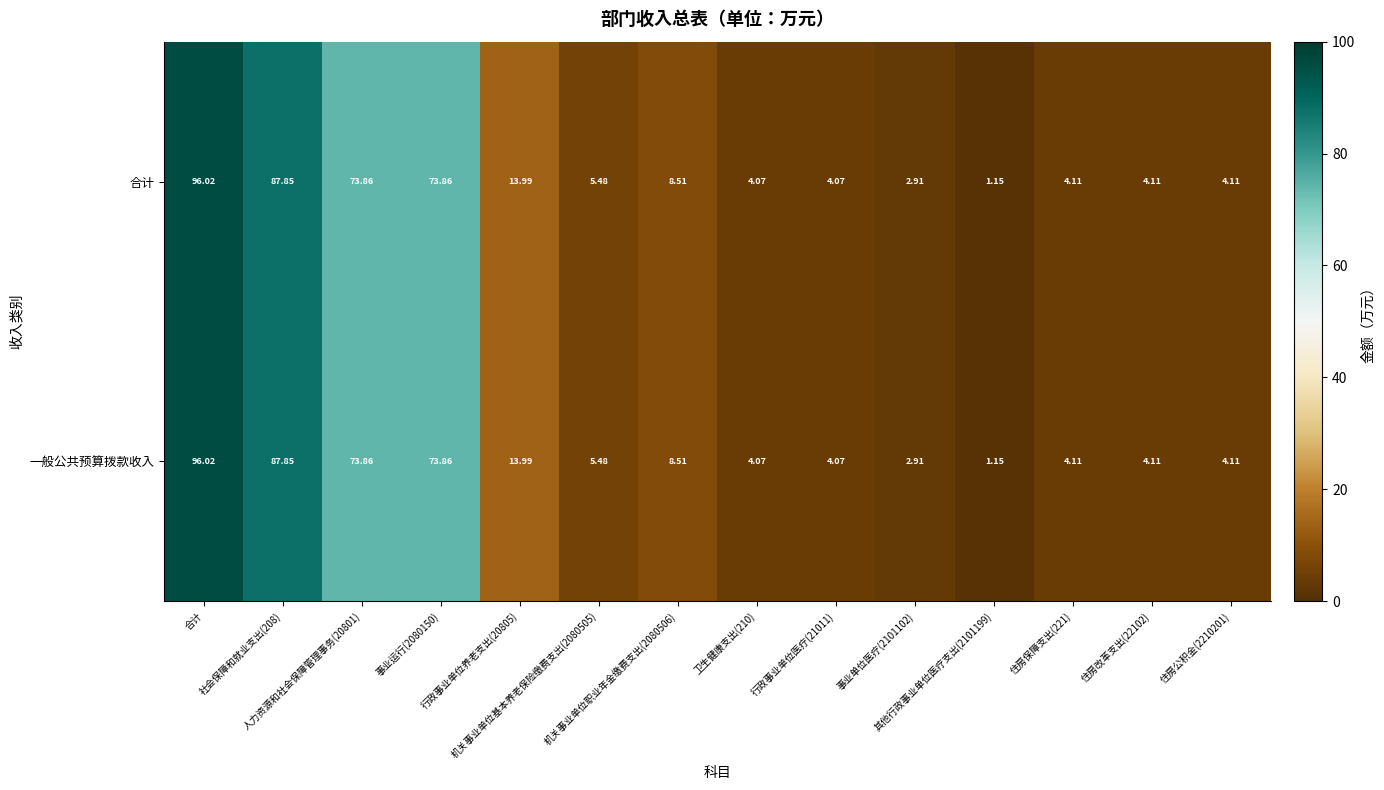

How many data points in 一般公共预算拨款收入 are above 5?

7